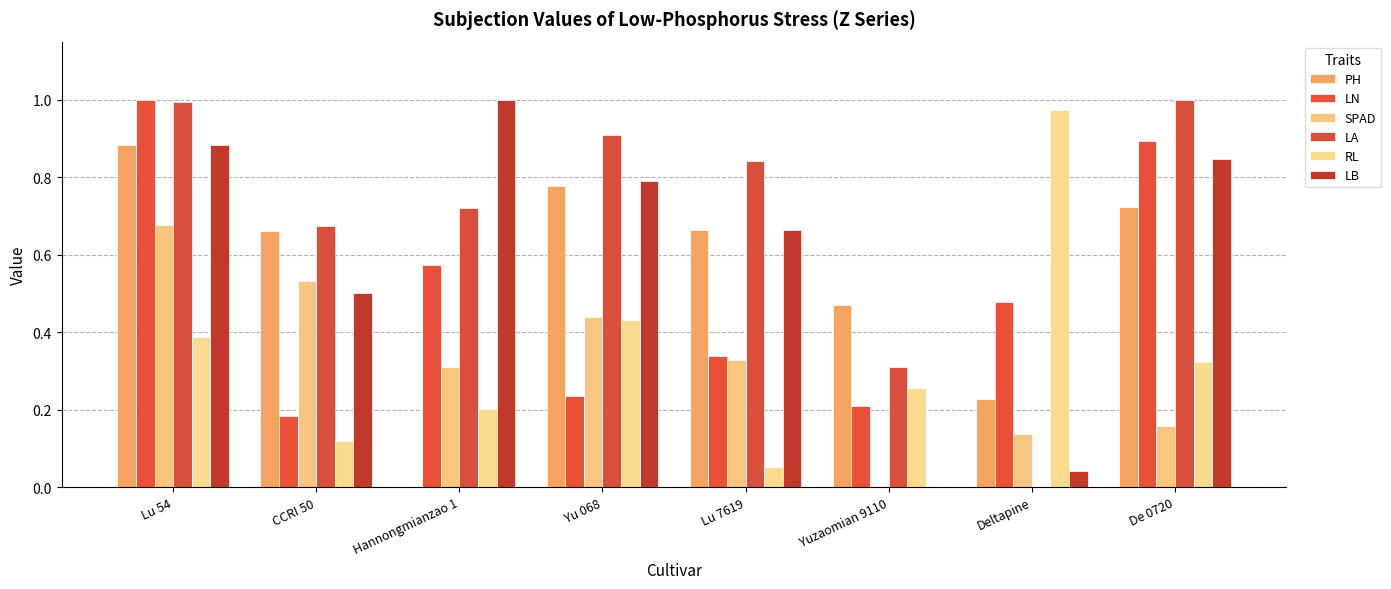

What is the maximum value for RL?

1.0